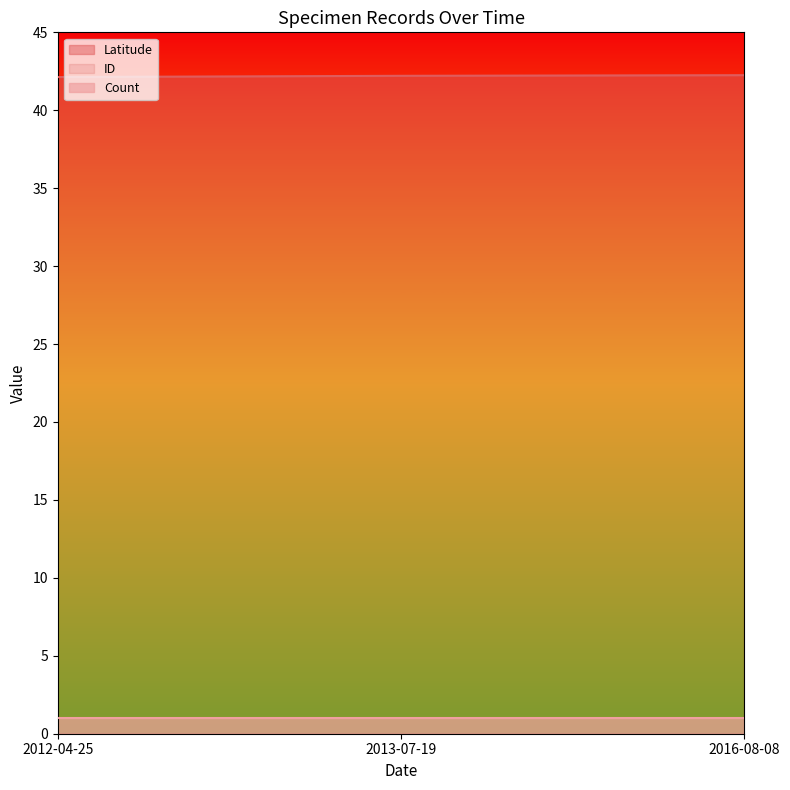

What is the sum of all Latitude values?

126.6